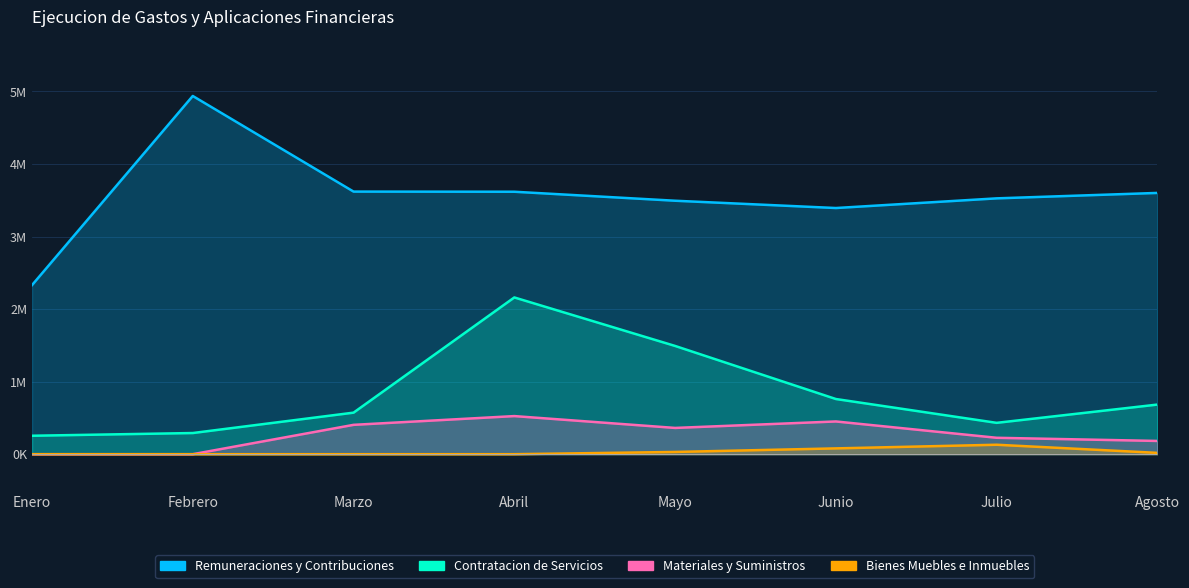

True or false: Materiales y Suministros has more than 1 interior local peaks.

True